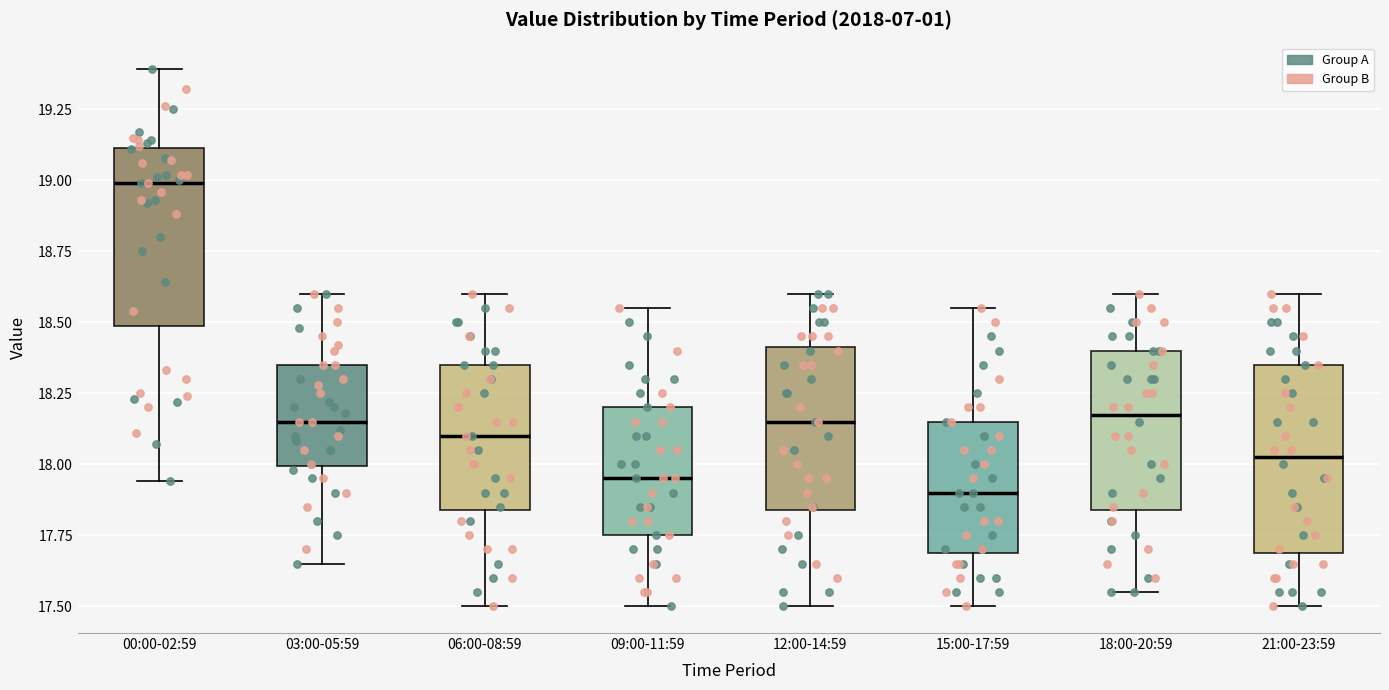

Which box has the highest median line?

00:00-02:59